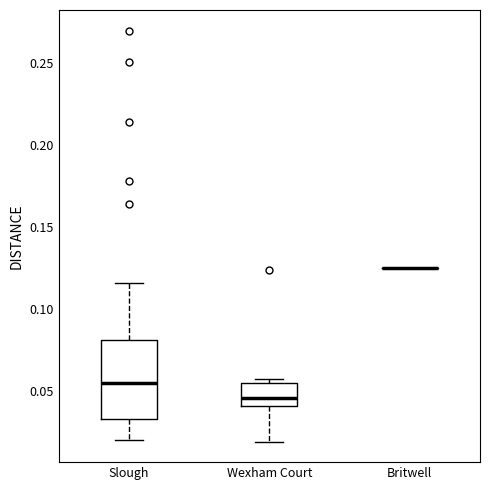

Where is the lower edge of the box for Slough on the y-axis? The values are not printed on the chart, so give them approximately, as read against the axis.

0.035